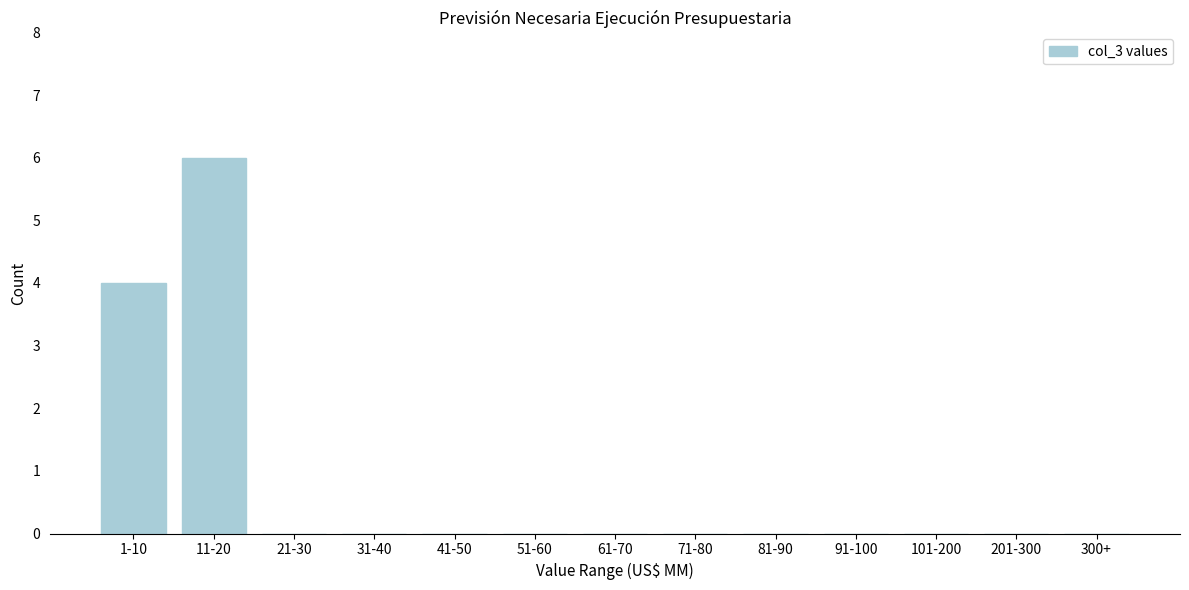

Reading right to left, list all the values displayed in this chart.

300+=0	201-300=0	101-200=0	91-100=0	81-90=0	71-80=0	61-70=0	51-60=0	41-50=0	31-40=0	21-30=0	11-20=6	1-10=4